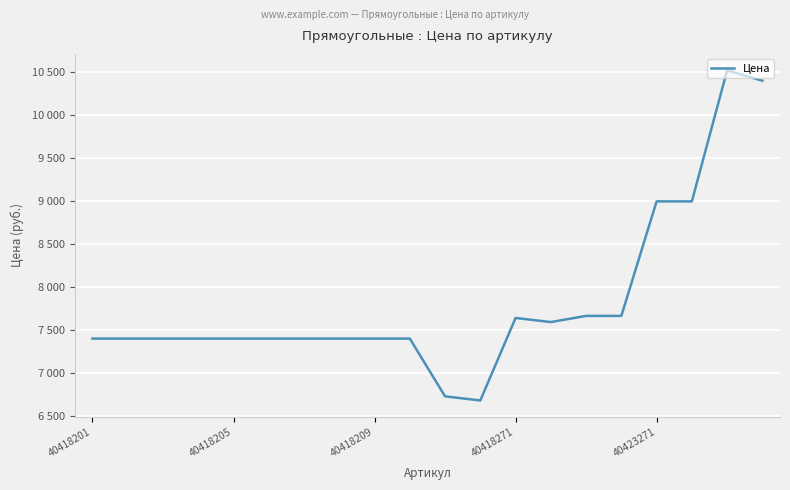

True or false: there are more than 2 points higher than both neighbors.

False